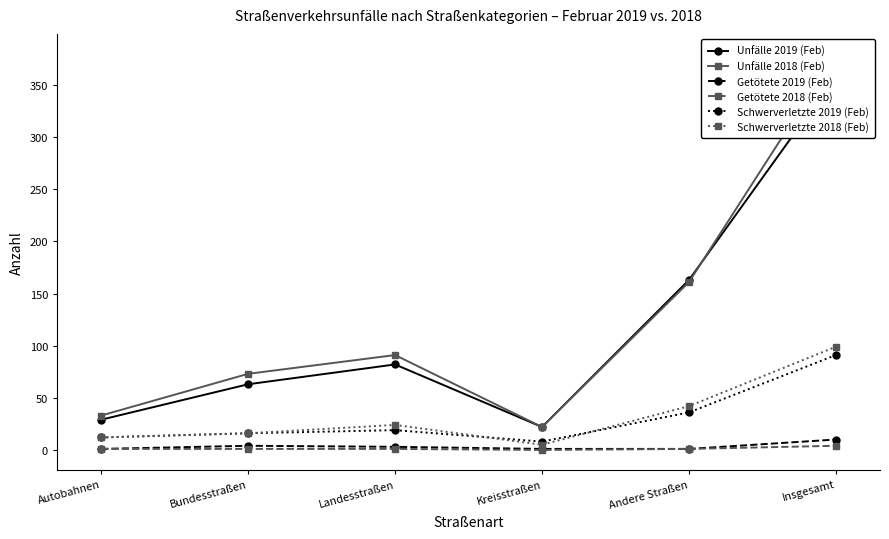

True or false: Schwerverletzte 2019 (Feb) has a value of 60 at Insgesamt.

False